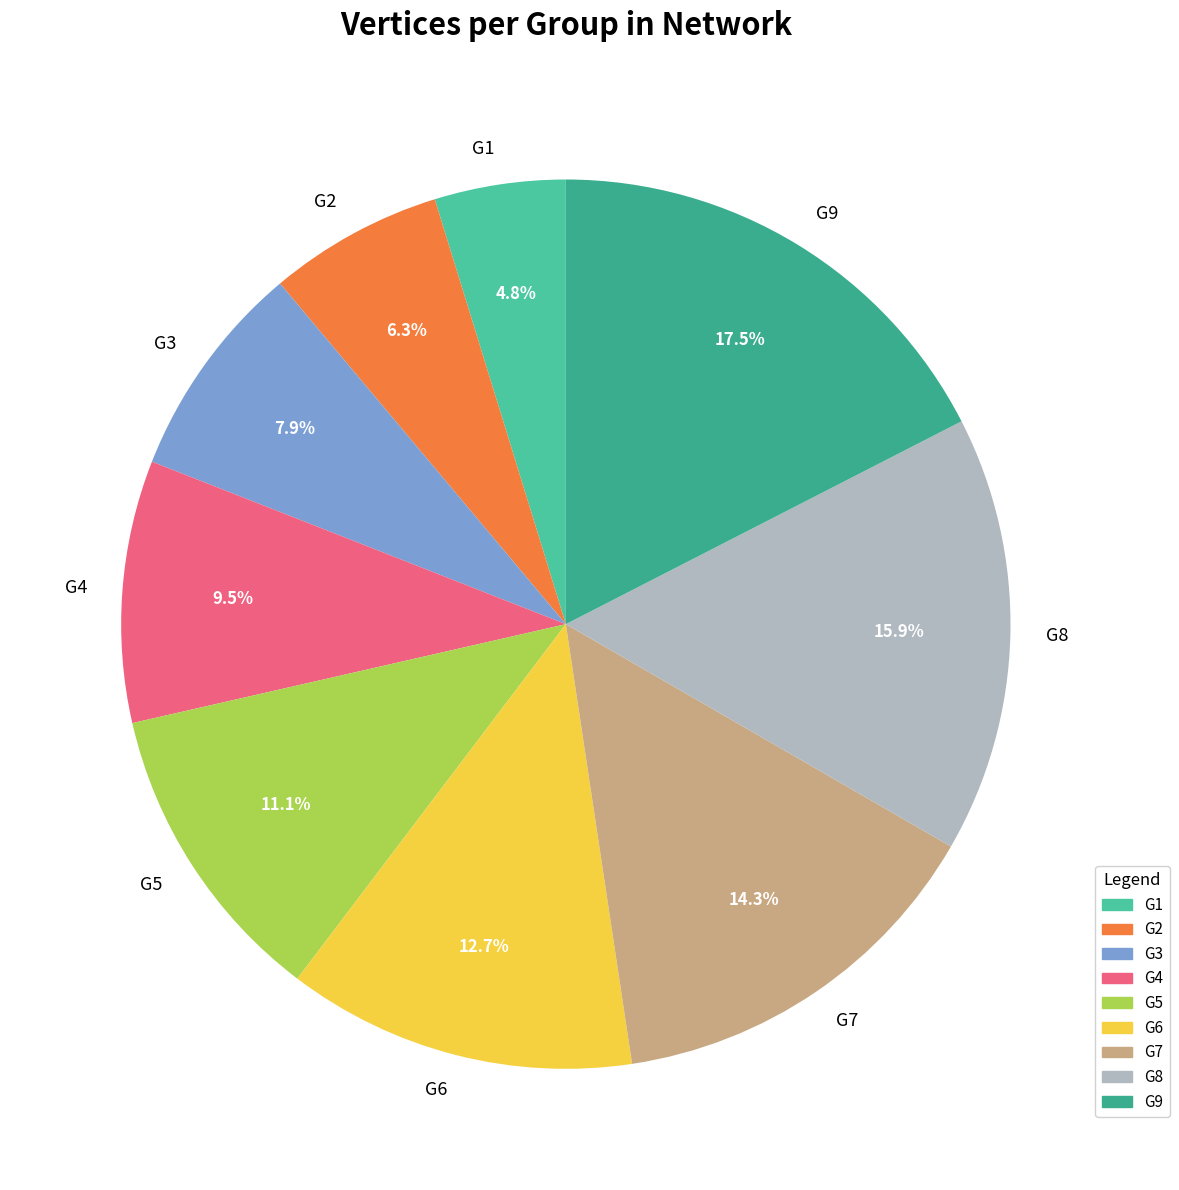

What is the largest slice in the pie chart?

G9